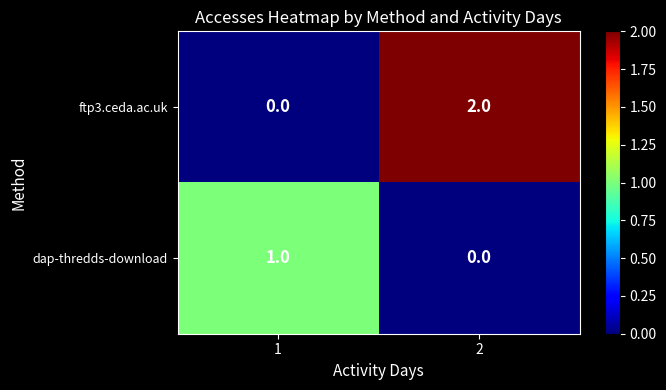

Rank the series at 1 from highest to lowest value.

dap-thredds-download, ftp3.ceda.ac.uk